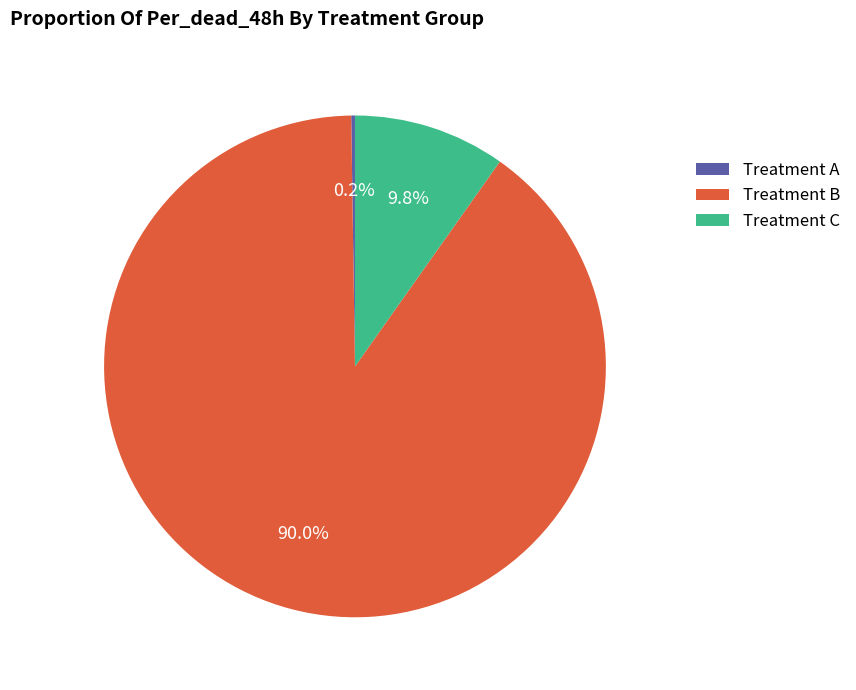

Which slice is the largest?

Treatment B